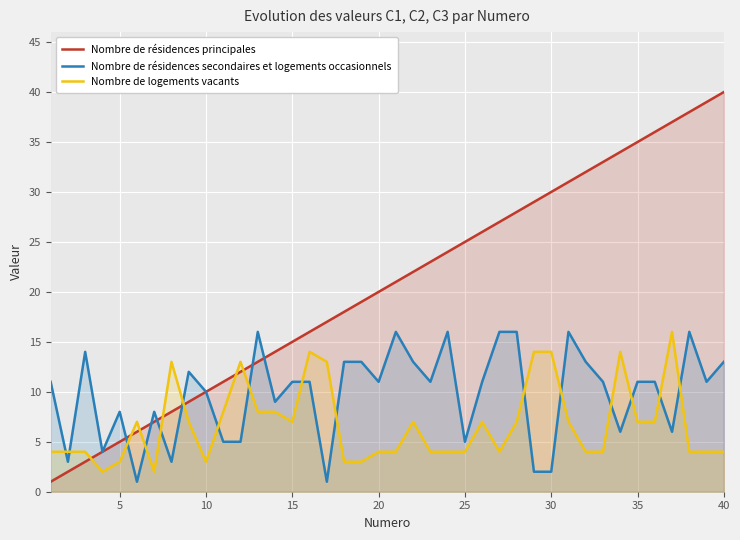

True or false: Nombre de résidences principales has more than 2 points higher than both neighbors.

False